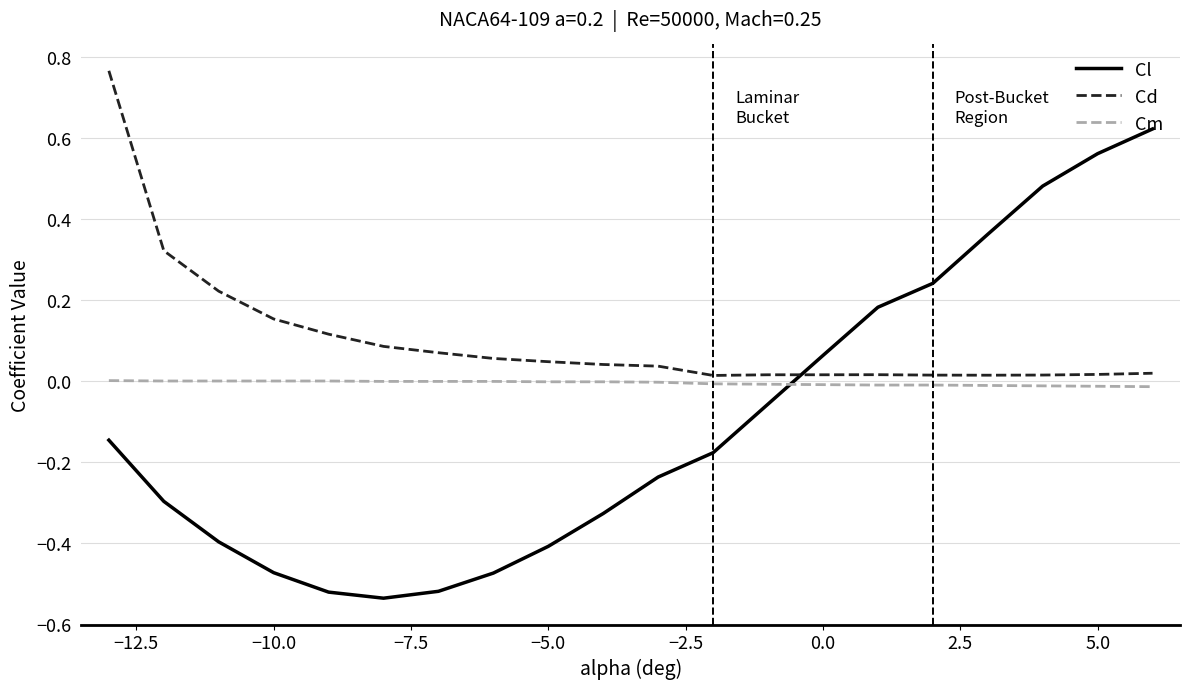

At how many categories does at least one series exceed 0?

20